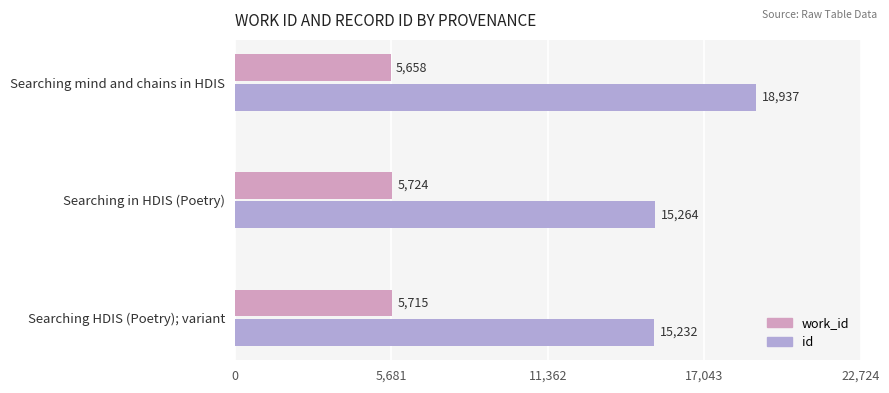

Which series has the largest total across all categories?

id